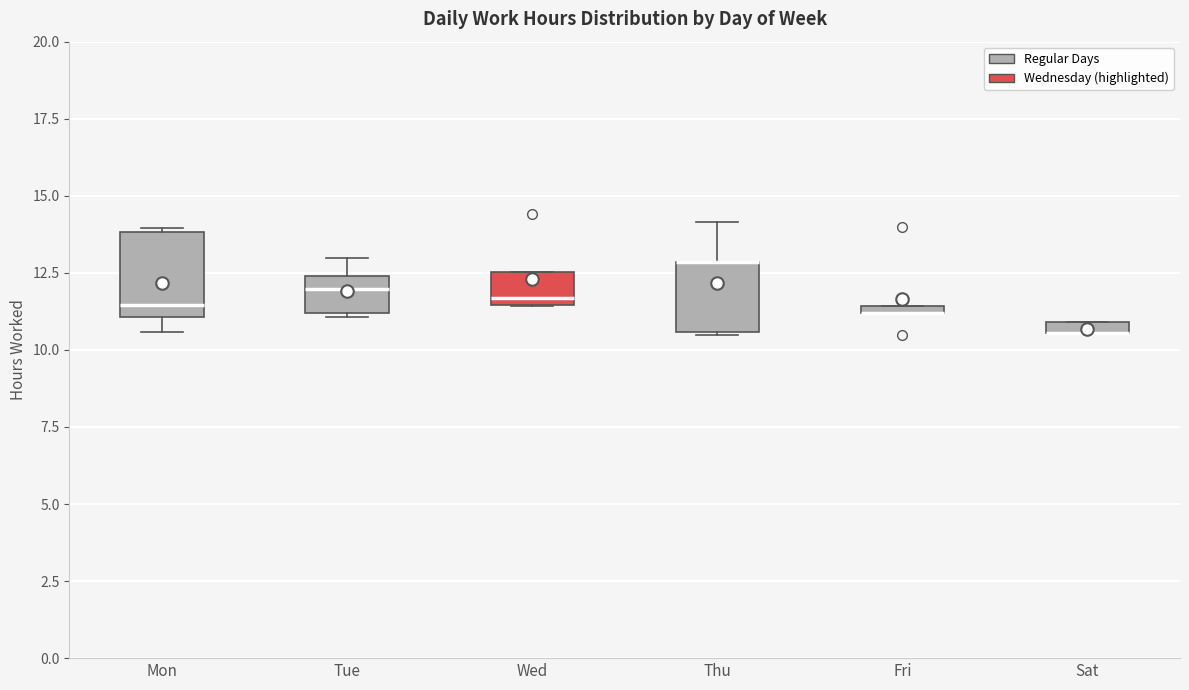

Where is the lower edge of the box for Tue on the y-axis? The values are not printed on the chart, so give them approximately, as read against the axis.

11.0